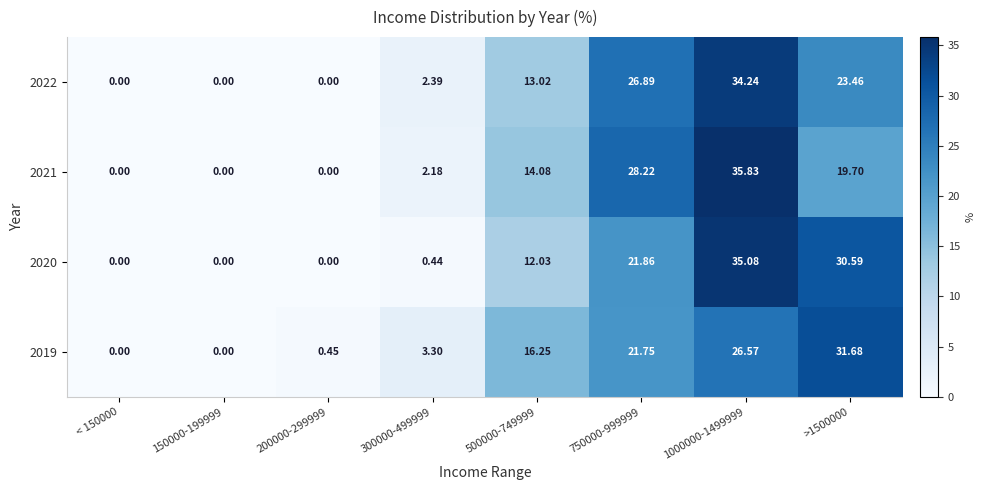

What is the greatest value displayed?

35.8